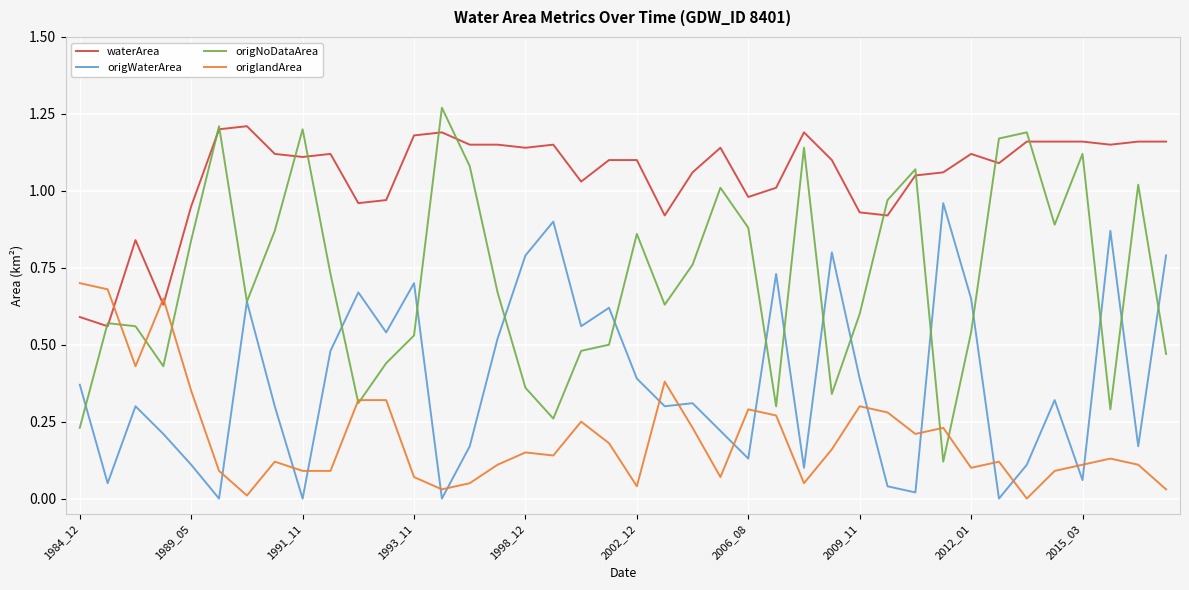

Which series has the largest range (max minus min)?

origNoDataArea